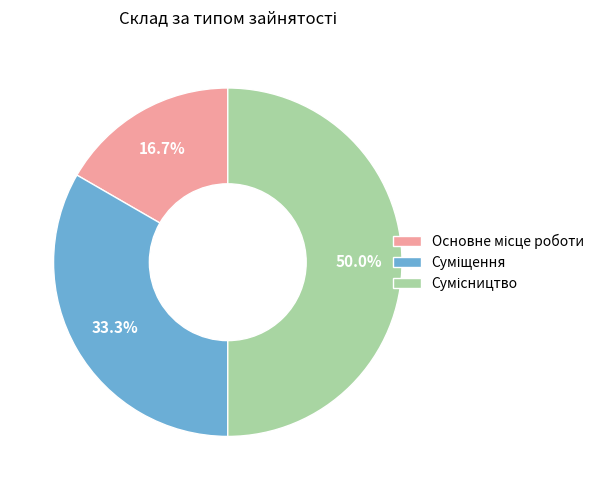

To the nearest percent, what is the difference between the Сумісництво and Основне місце роботи slice percentages?

33%